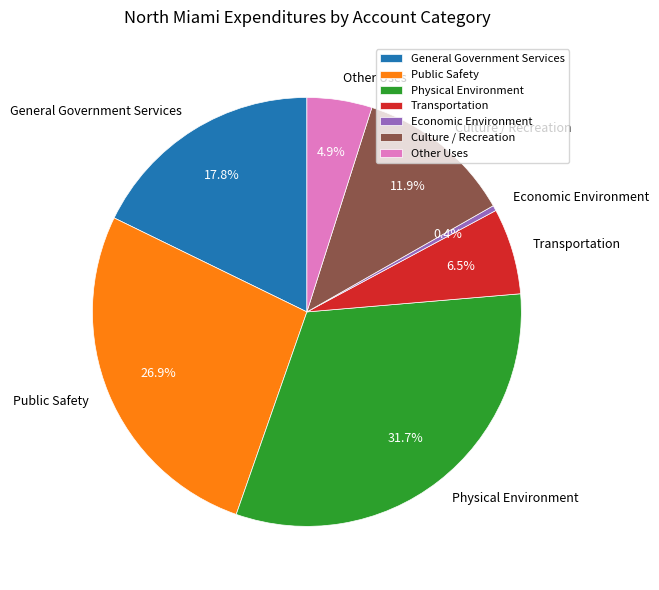

What is the smallest slice in the pie chart?

Economic Environment